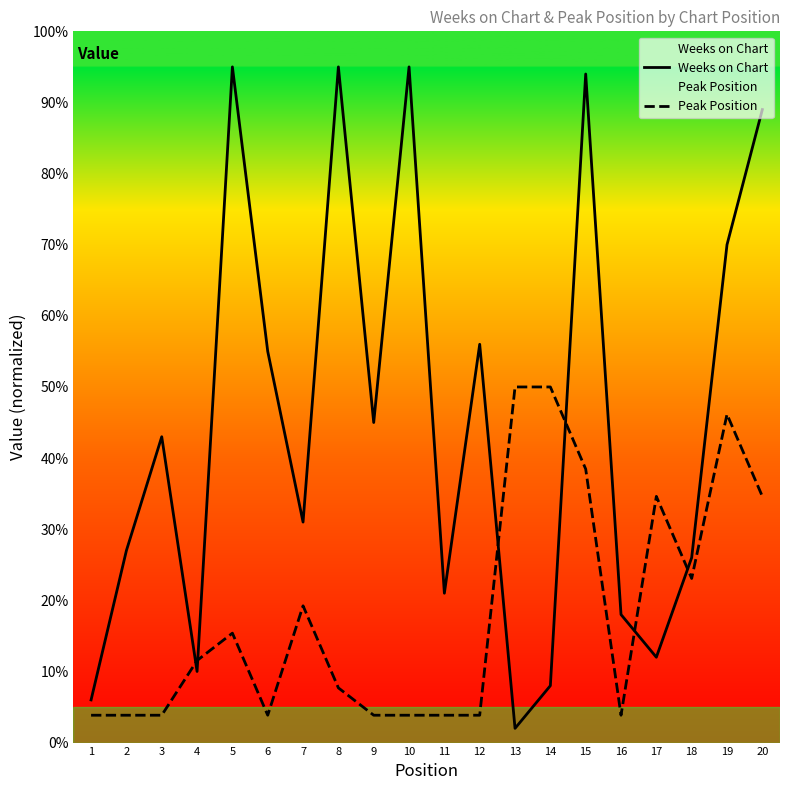

Which series has the widest spread of values?

Weeks on Chart